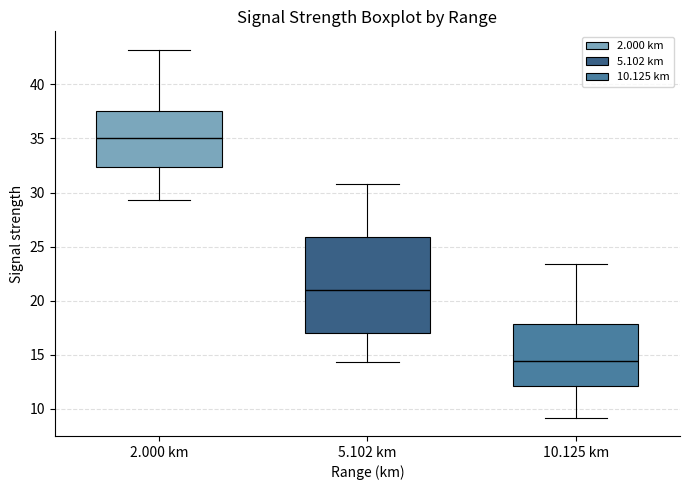

Which box's median line is the lowest?

10.125 km